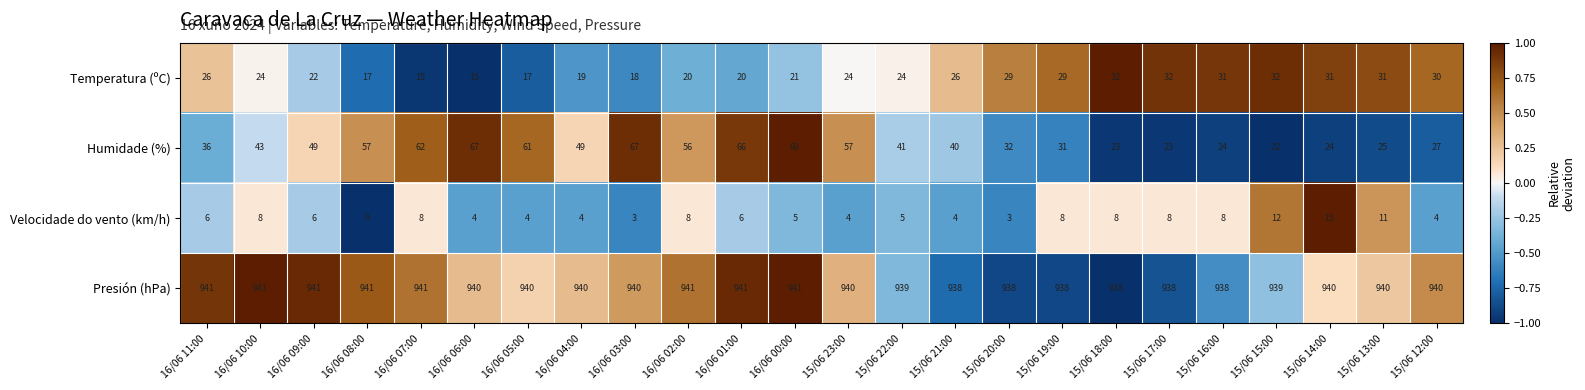

What is the difference between the second highest and minimum values in the Velocidade do vento (km/h) series?

12